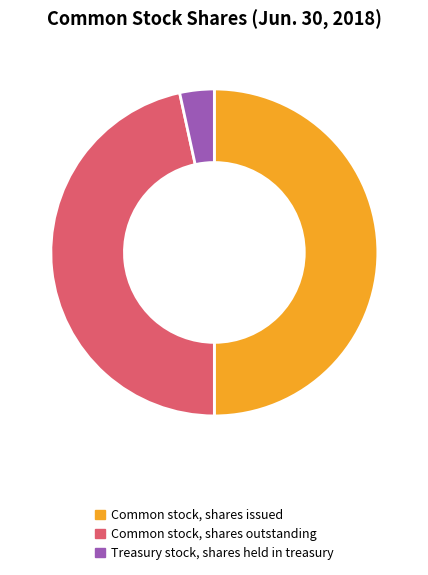

True or false: Common stock, shares outstanding accounts for 47% of the total.

True